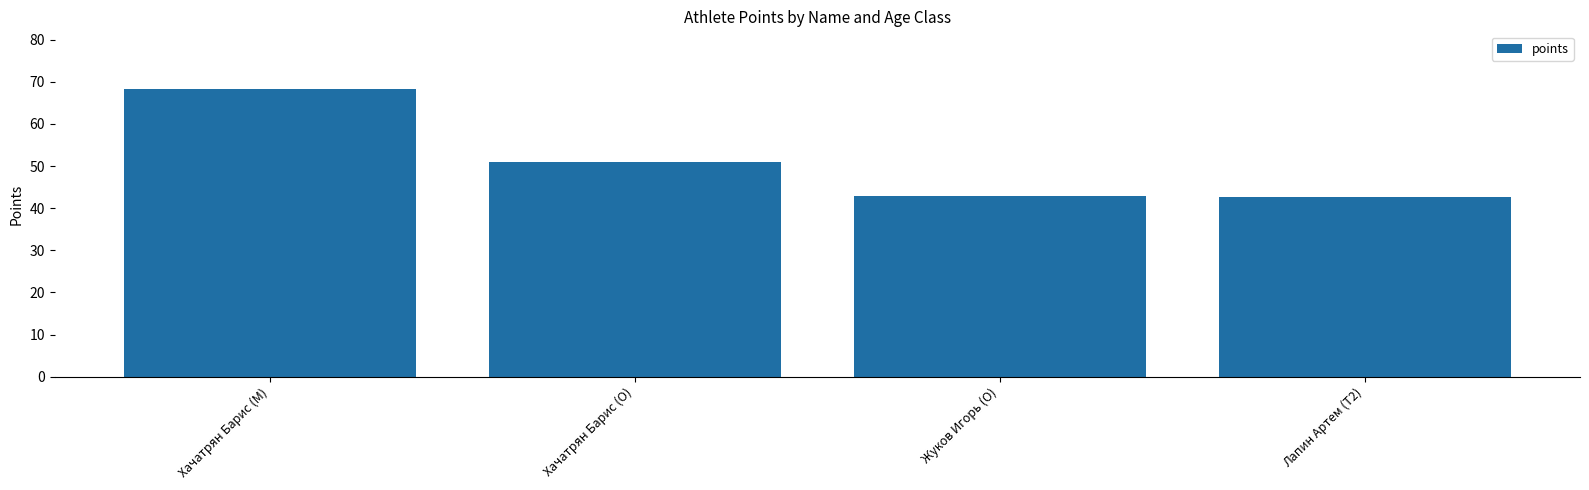

What is the label of the 1st bar from the right?

Лапин Артем (T2)